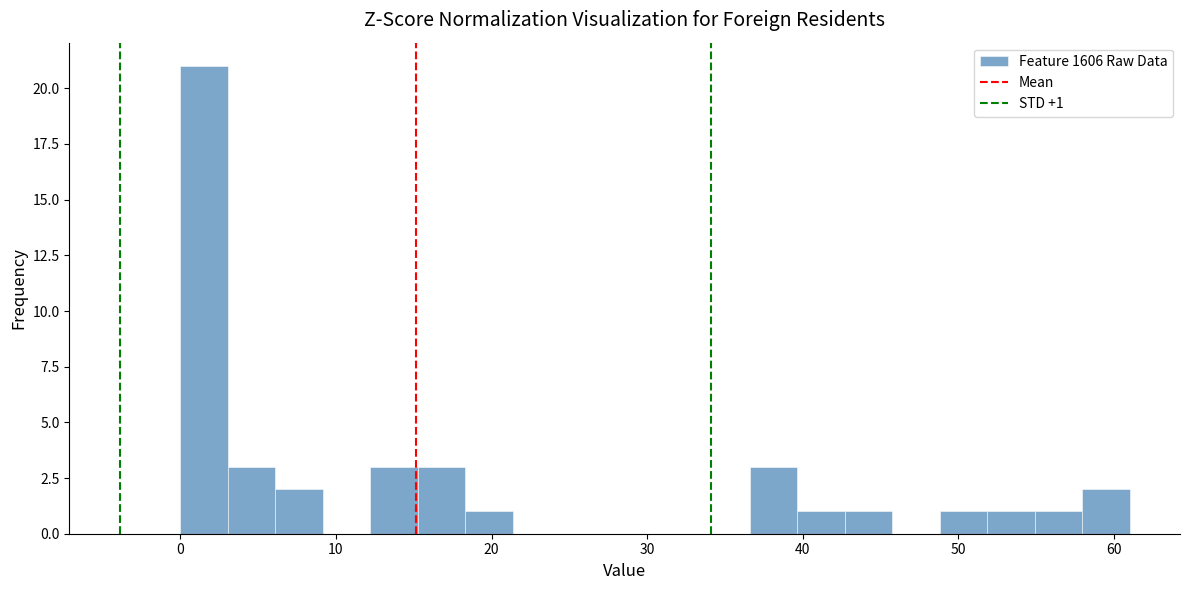

Around what value on the x-axis is the tallest bar? Give the approximate position of its centre, as read against the axis.

2